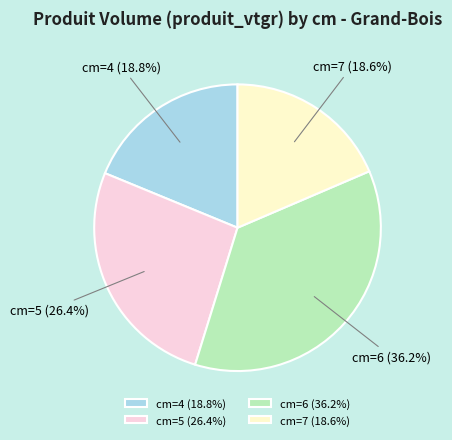

Combined, do cm=6 and cm=4 account for over 50%?

Yes